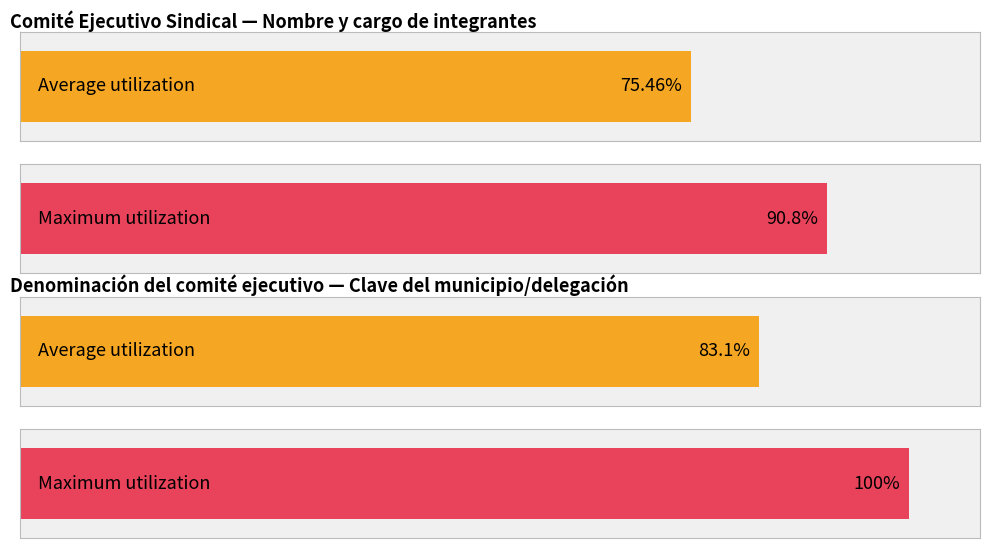

Between 4 and 8, which is larger?

8